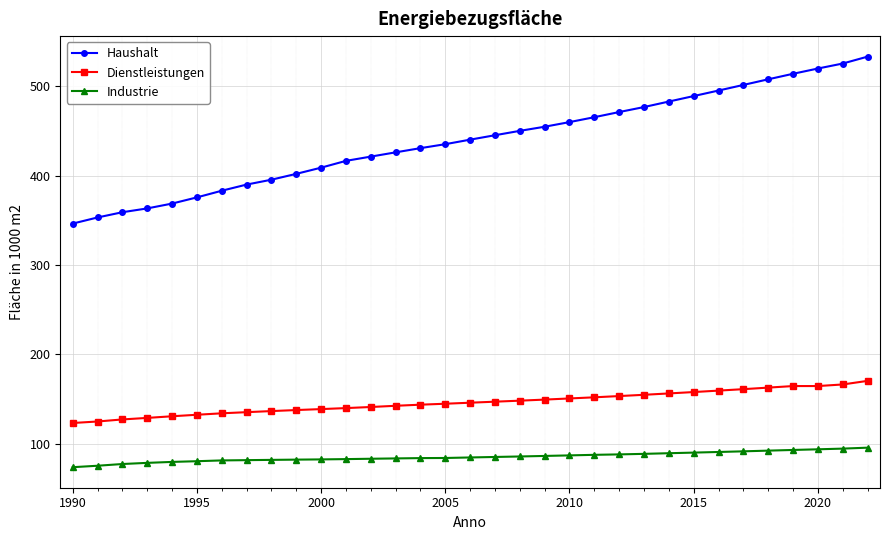

List the series in order of their peak value, lowest first.

Industrie, Dienstleistungen, Haushalt